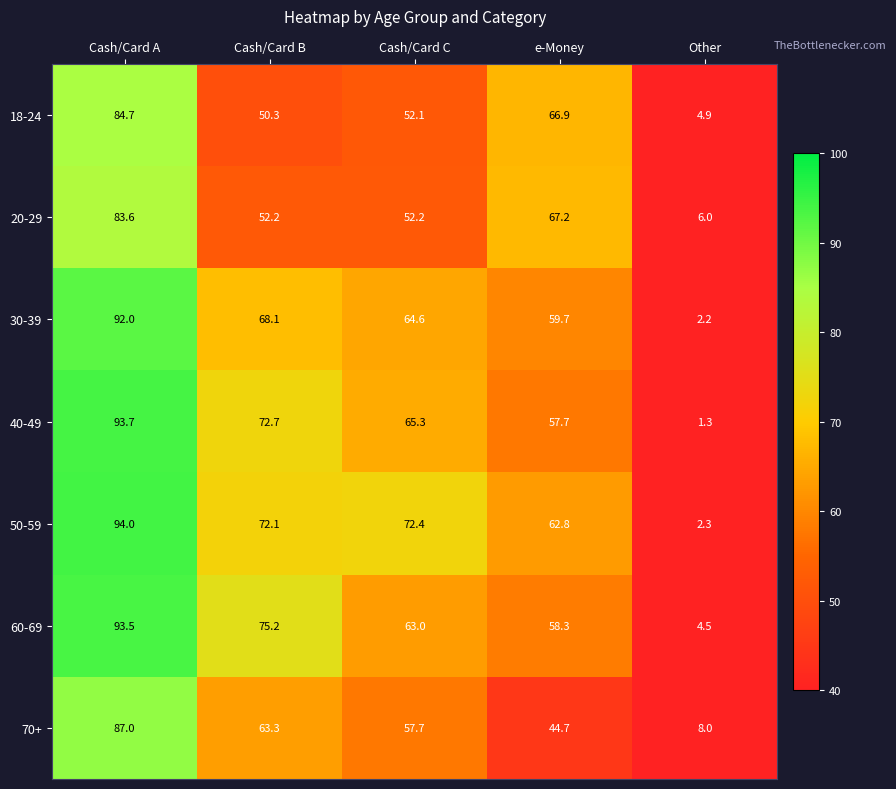

How many categories are shown in the chart?

5